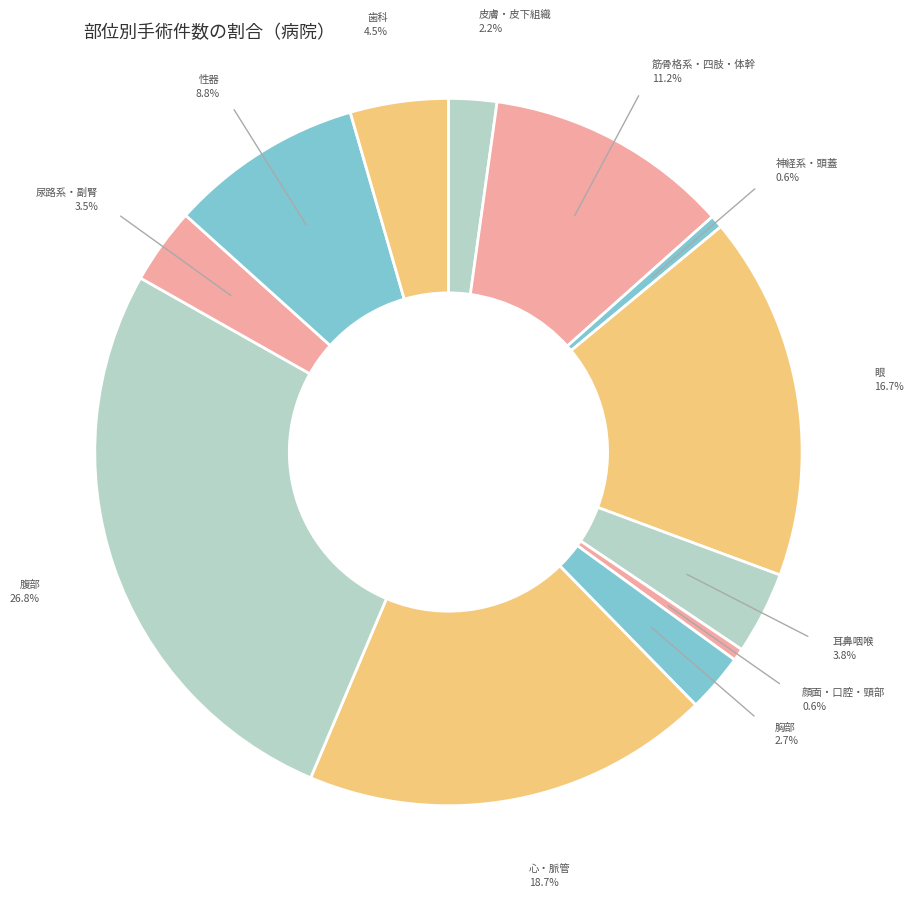

How many slices are in this pie chart?

12